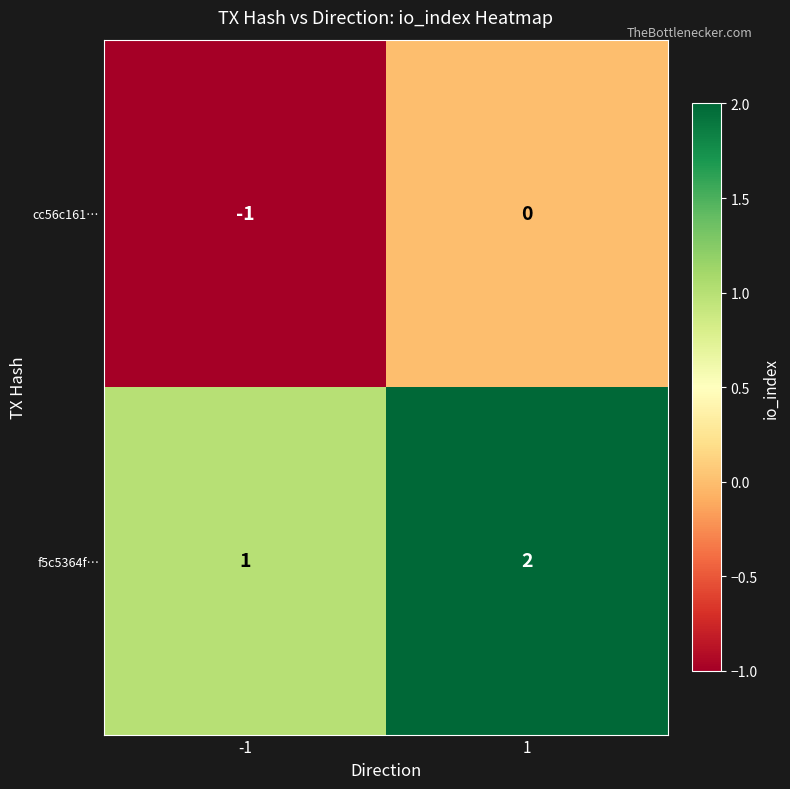

Reading right to left, transcribe all the data shown in this chart.

cc56c161…: 1=0	-1=-1
f5c5364f…: 1=2	-1=1